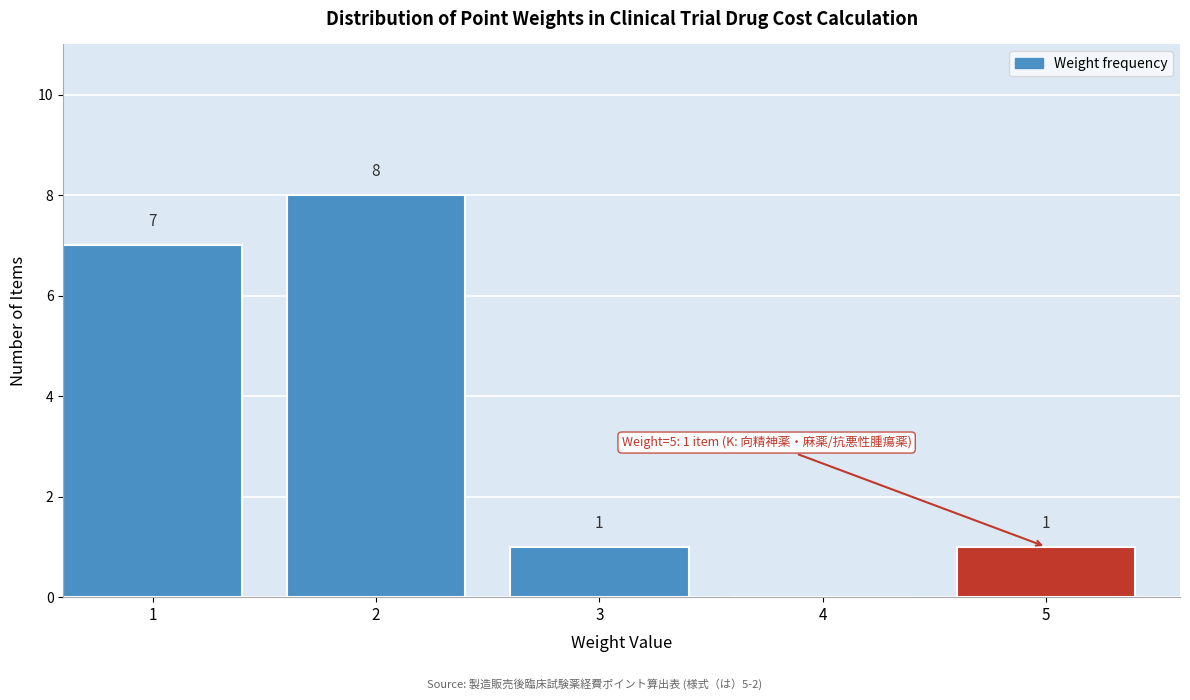

Reading left to right, extract all data points from this chart.

1=7	2=8	3=1	4=0	5=1